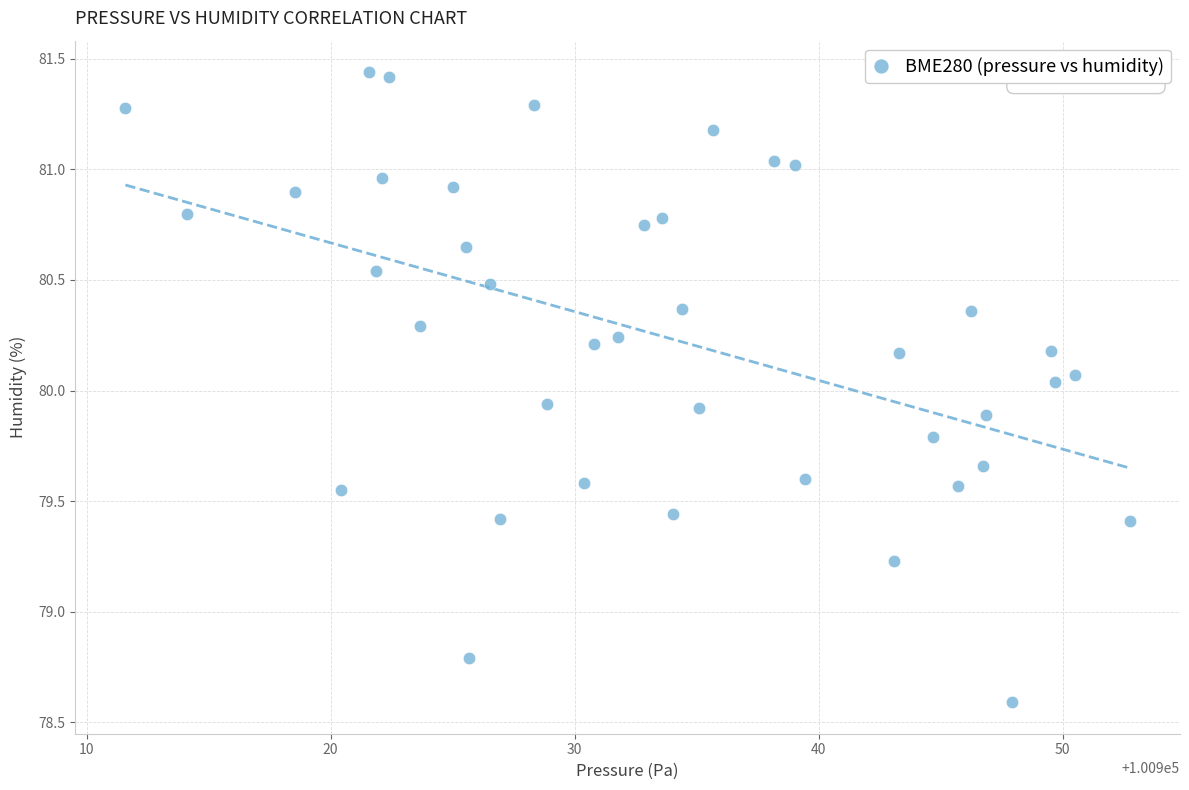

What is the range of X values (max minus min)?

41.2